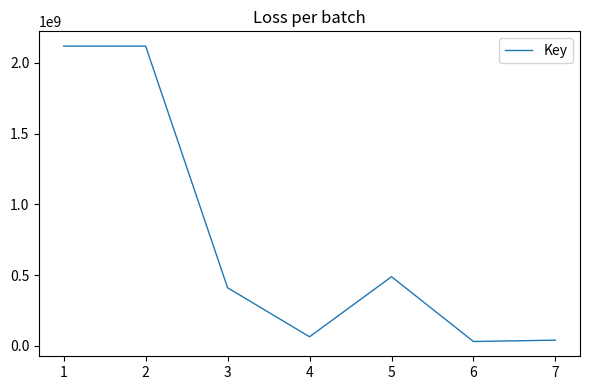

Approximately how many times larger is the value at 1 compared to 4?

33.1